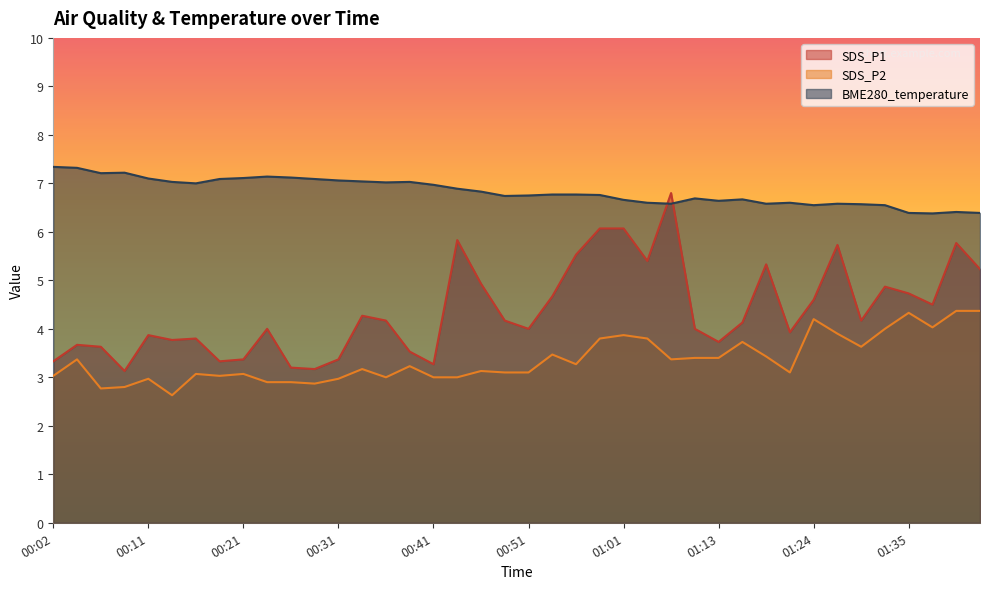

Where do SDS_P1 and BME280_temperature first cross each other?

01:06 and 01:09